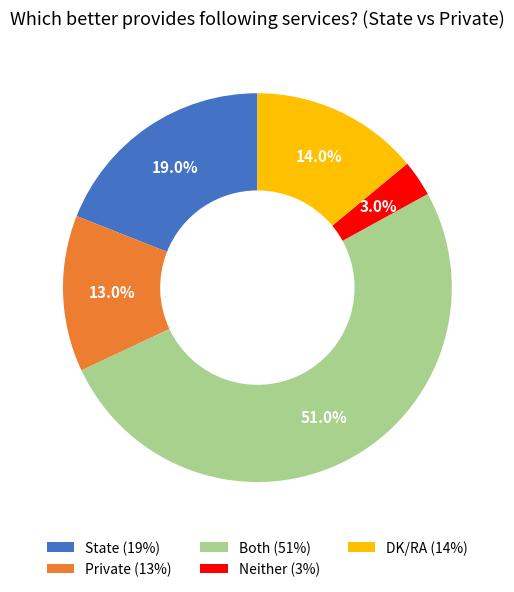

How many slices are in this pie chart?

5